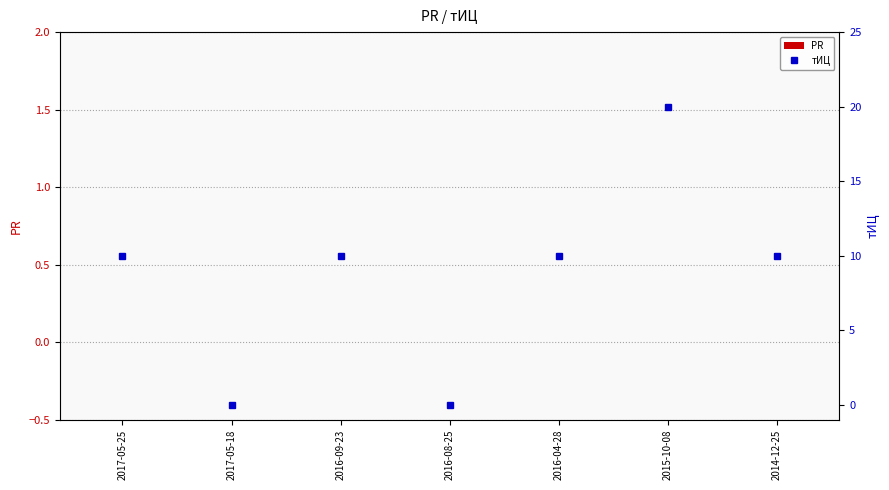

What is the sum of the тИЦ values at 2016-08-25 and 2017-05-25?

10